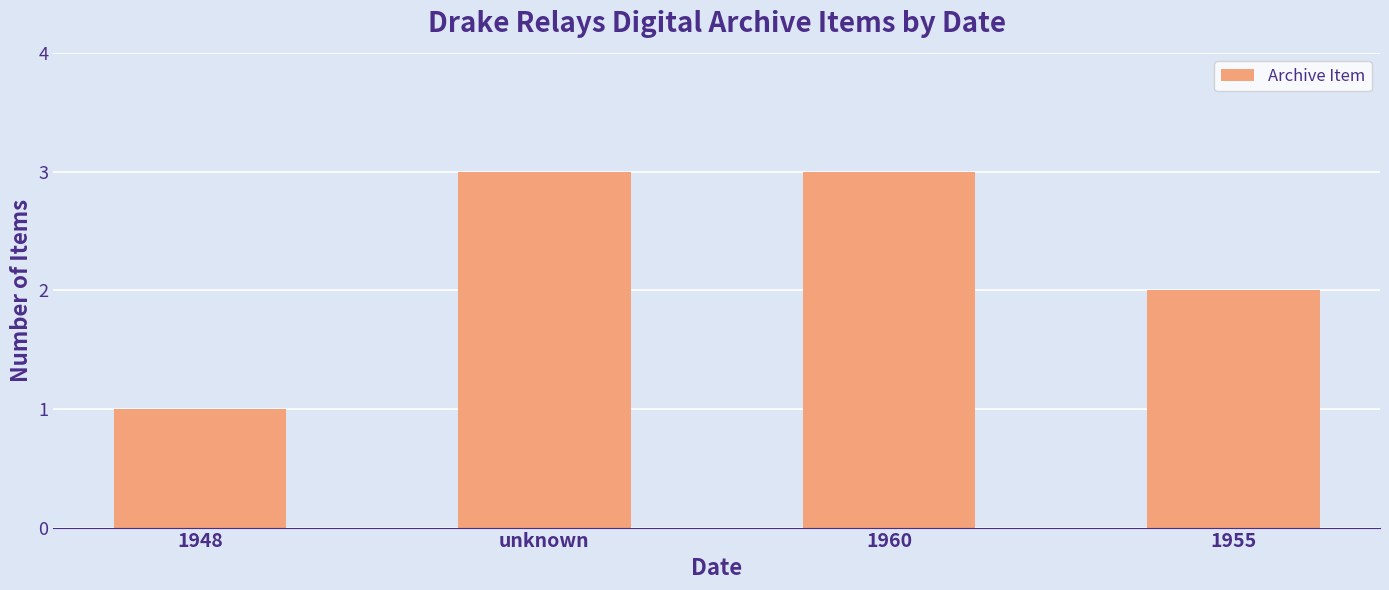

What is the difference between the maximum and minimum values?

2